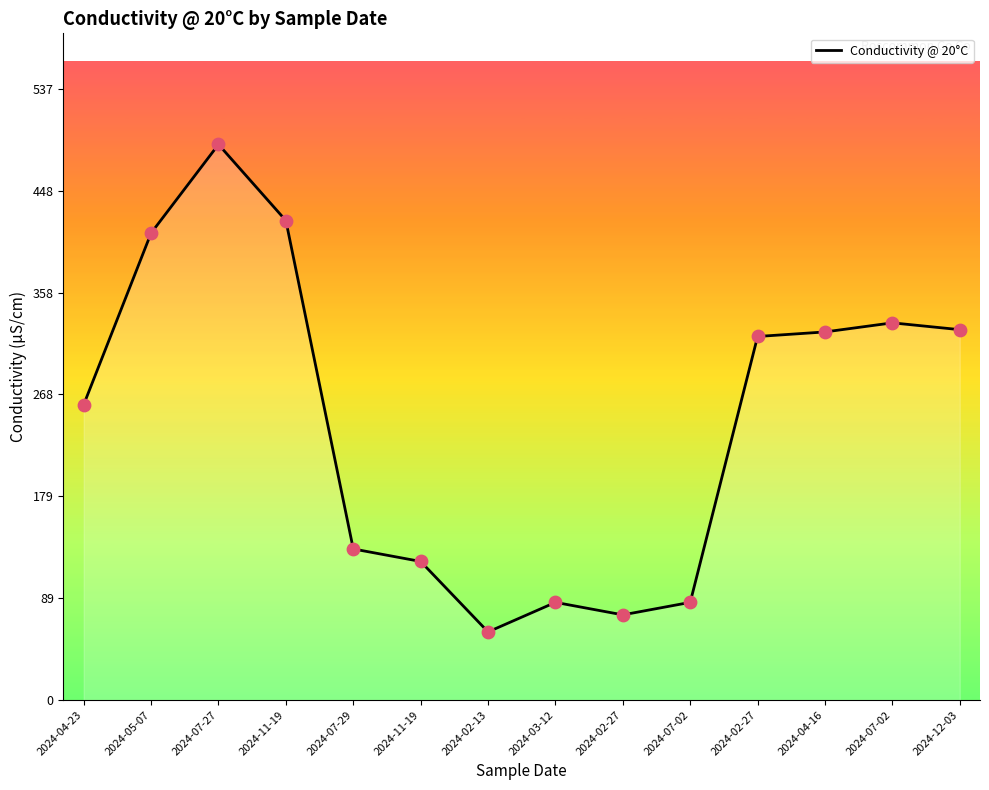

How many lines are shown in the chart?

1